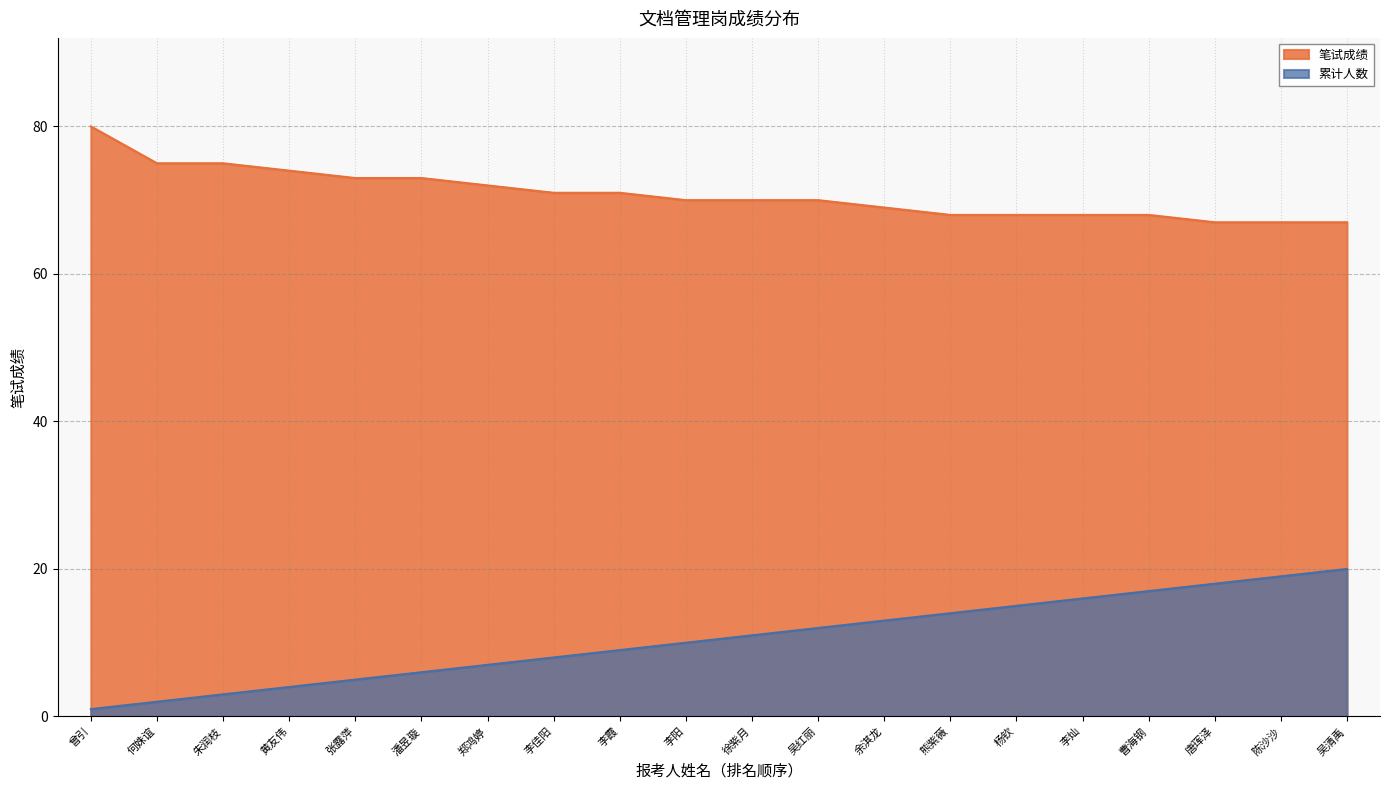

Does the chart have visible grid lines?

Yes